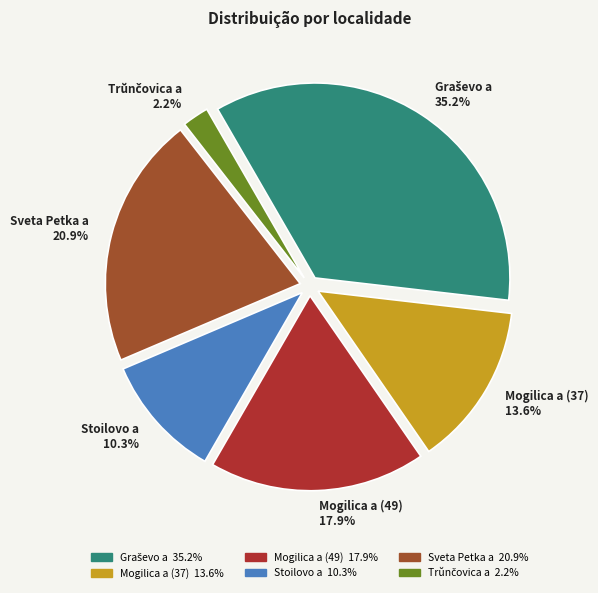

Between Stoilovo a and Sveta Petka a, which is larger?

Sveta Petka a